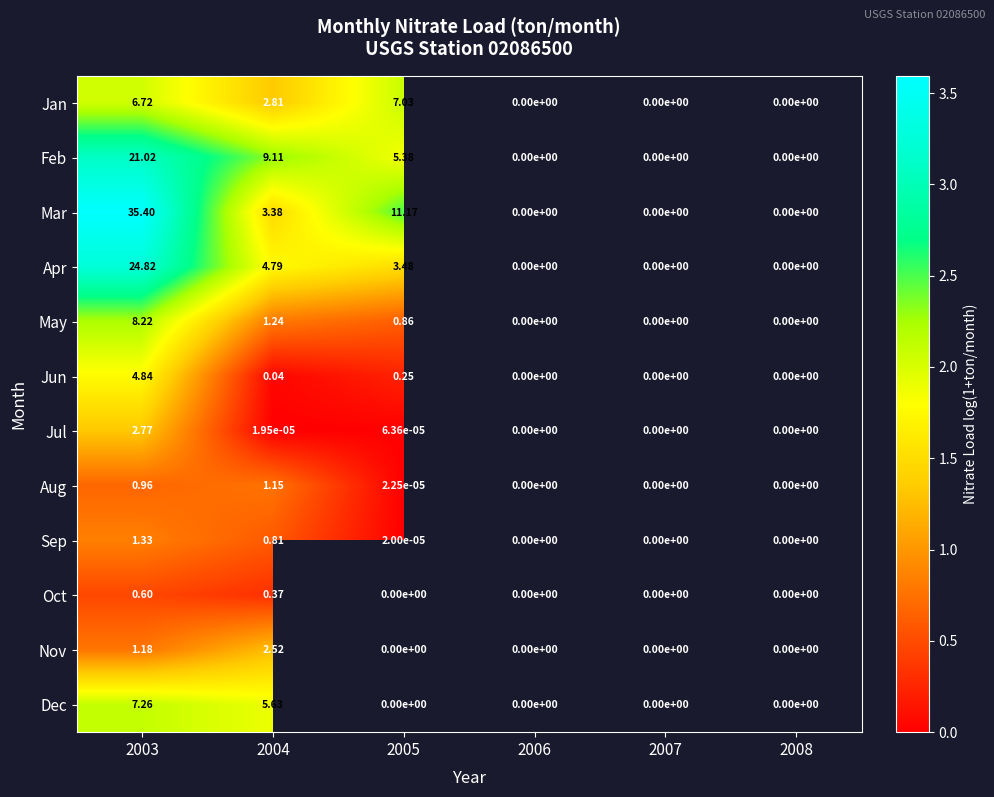

Is the value of Feb at 2003 greater than the value of Sep at 2004?

Yes